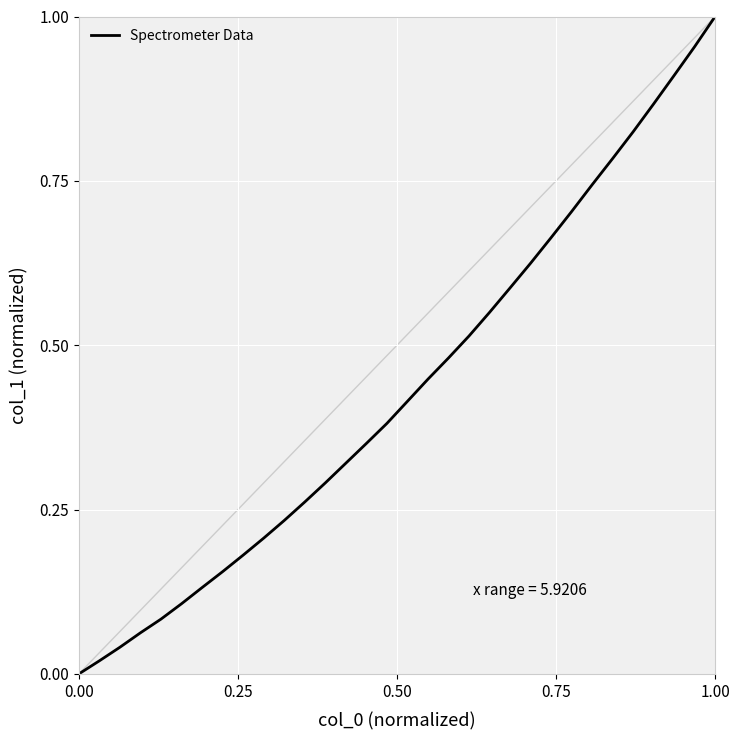

How many lines are shown in the chart?

1